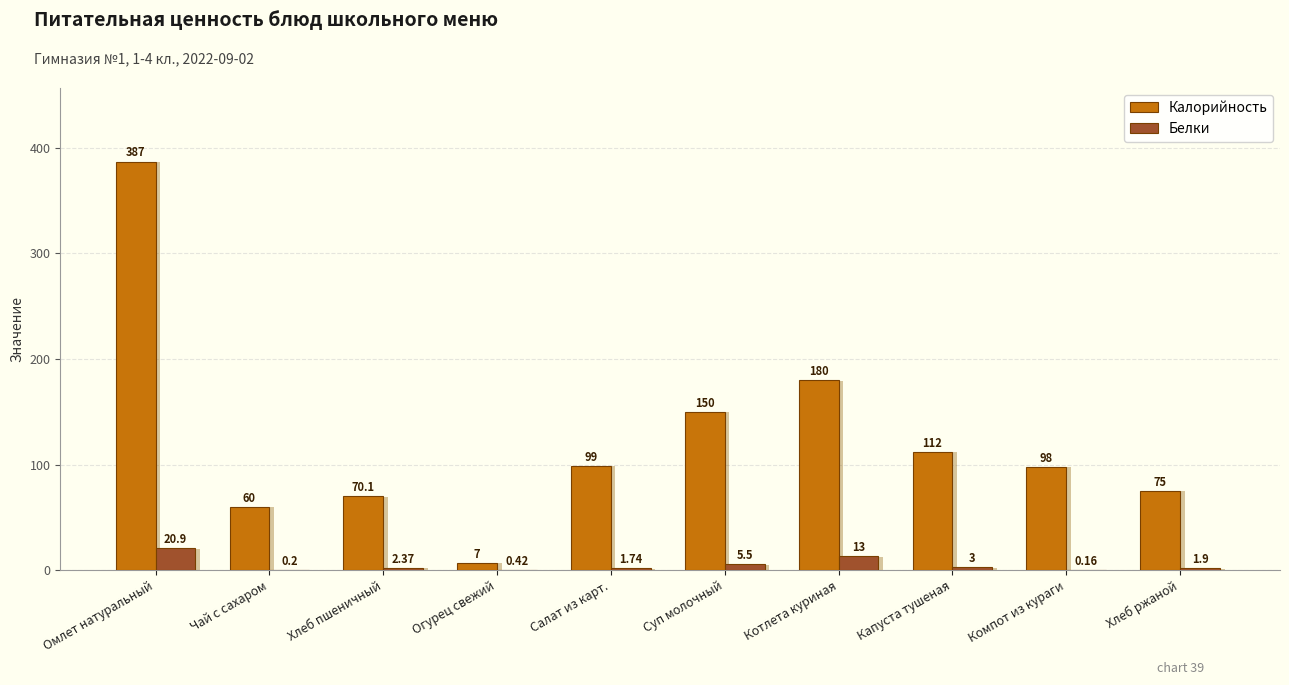

Which series changed the most between Чай с сахаром and Хлеб ржаной?

Калорийность